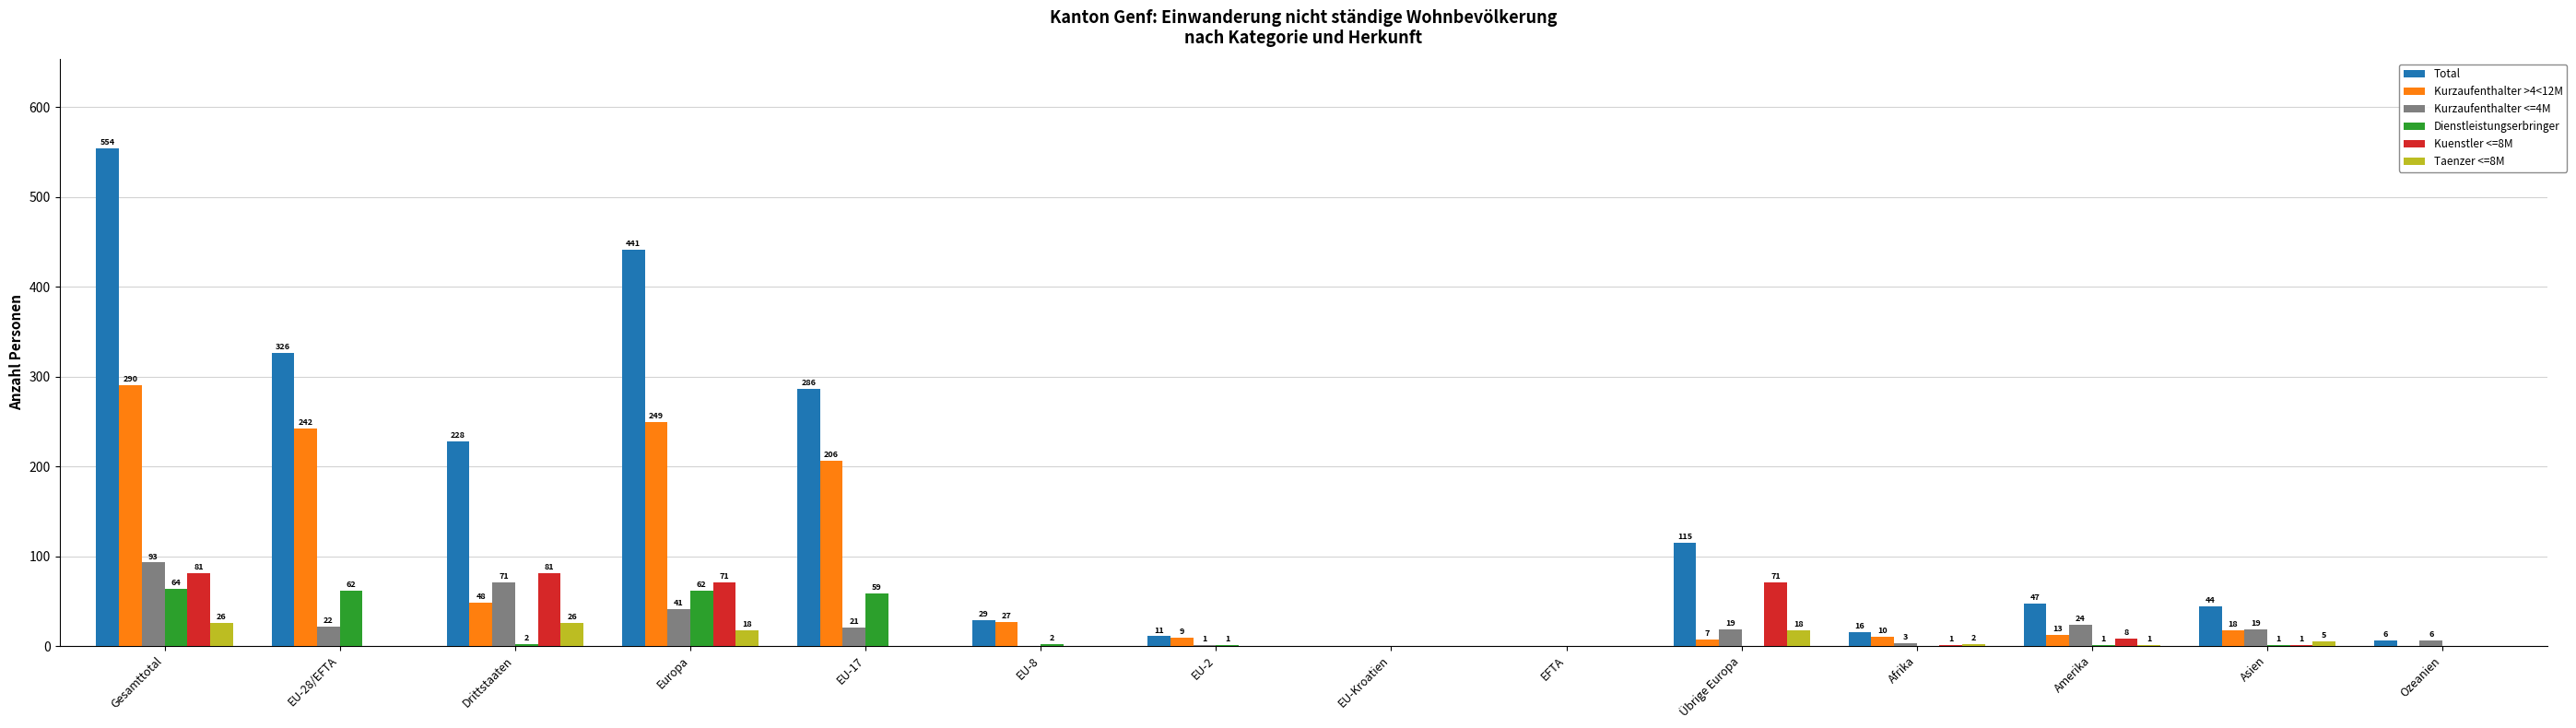

Which series has the widest spread of values?

Total